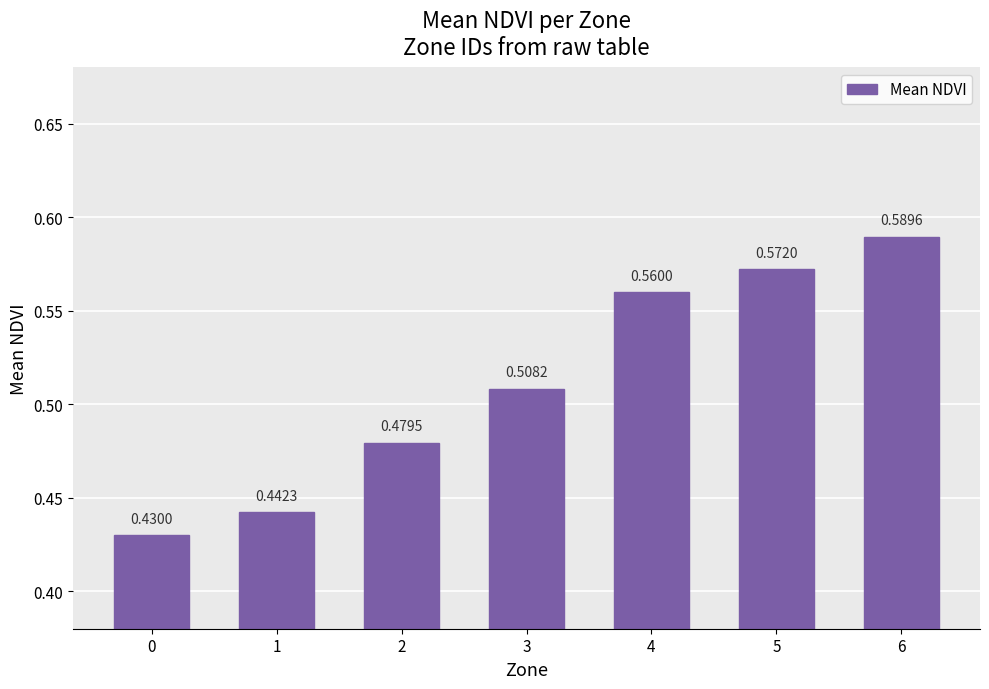

What is the sum of all values?

3.6